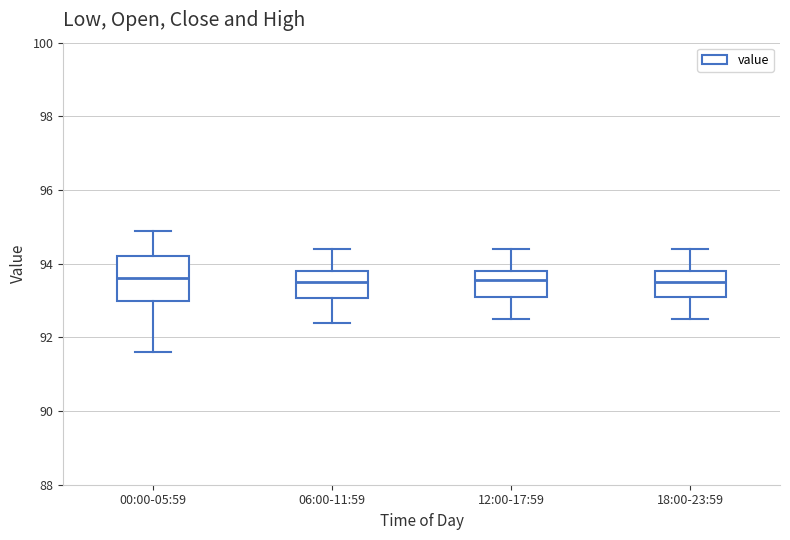

Which box is the tallest, from its lower edge to its upper edge?

00:00-05:59